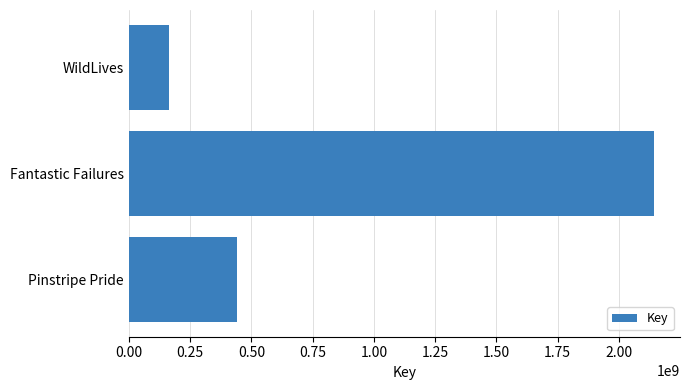

Which category has the highest value across all series?

Fantastic Failures